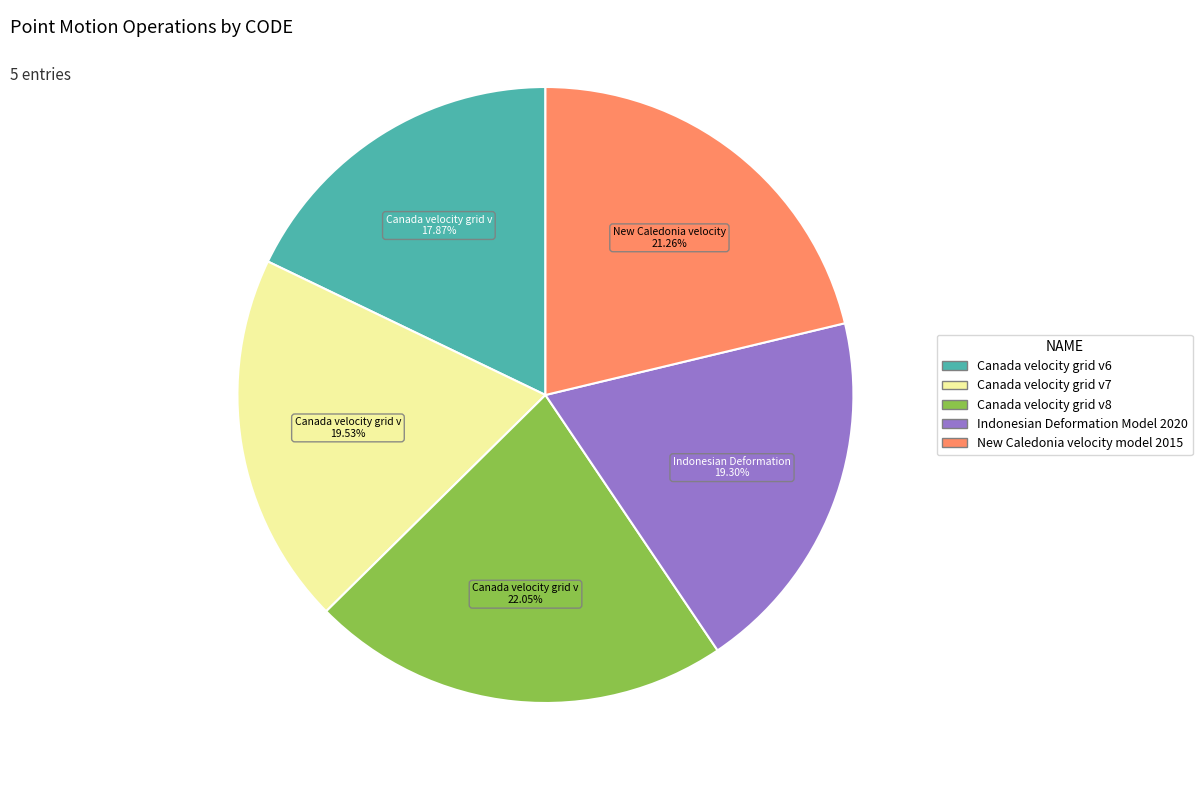

Approximately how many times larger is the value at New Caledonia velocity model 2015 compared to Canada velocity grid v8?

1.0